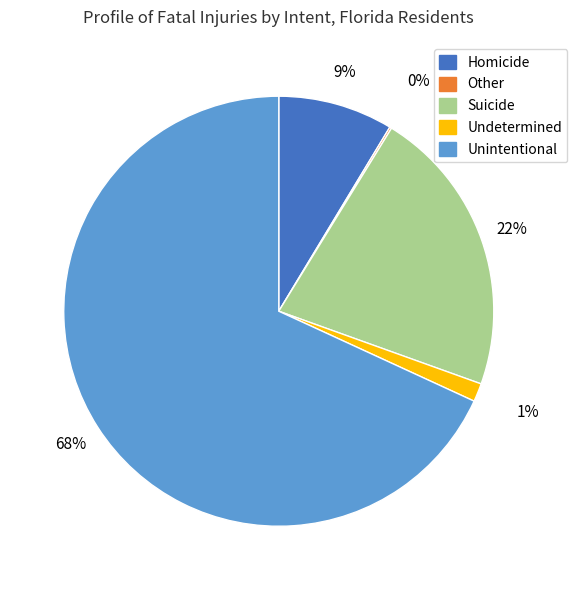

Is there a majority slice in this chart?

Yes